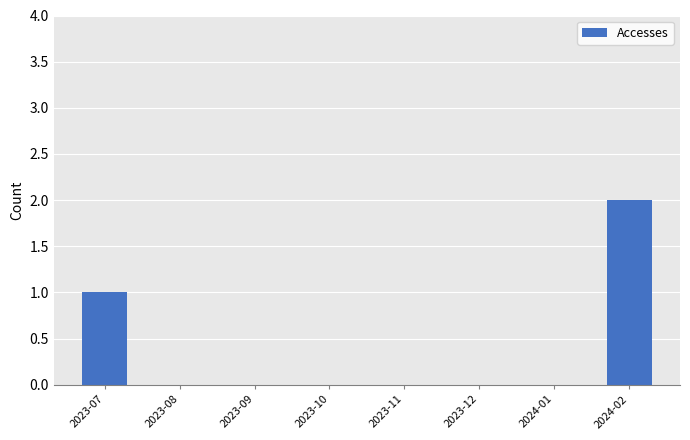

Is it true that the value at 2024-01 is 1?

False